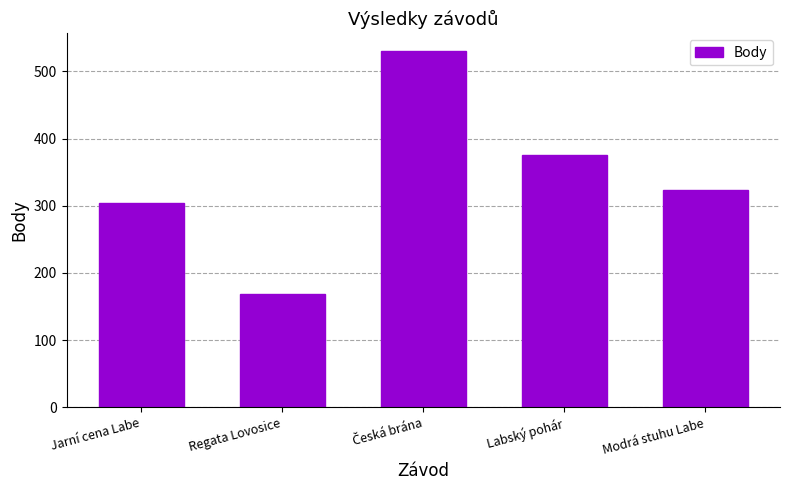

The value at Labský pohár is 376. True or false?

True